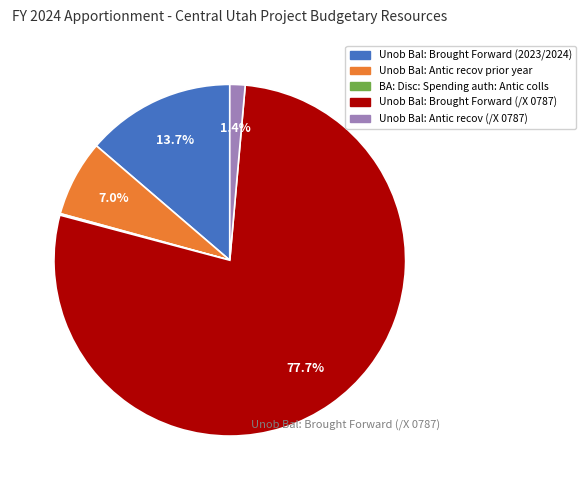

Which category has the biggest portion of the pie?

Unob Bal: Brought Forward (/X 0787)